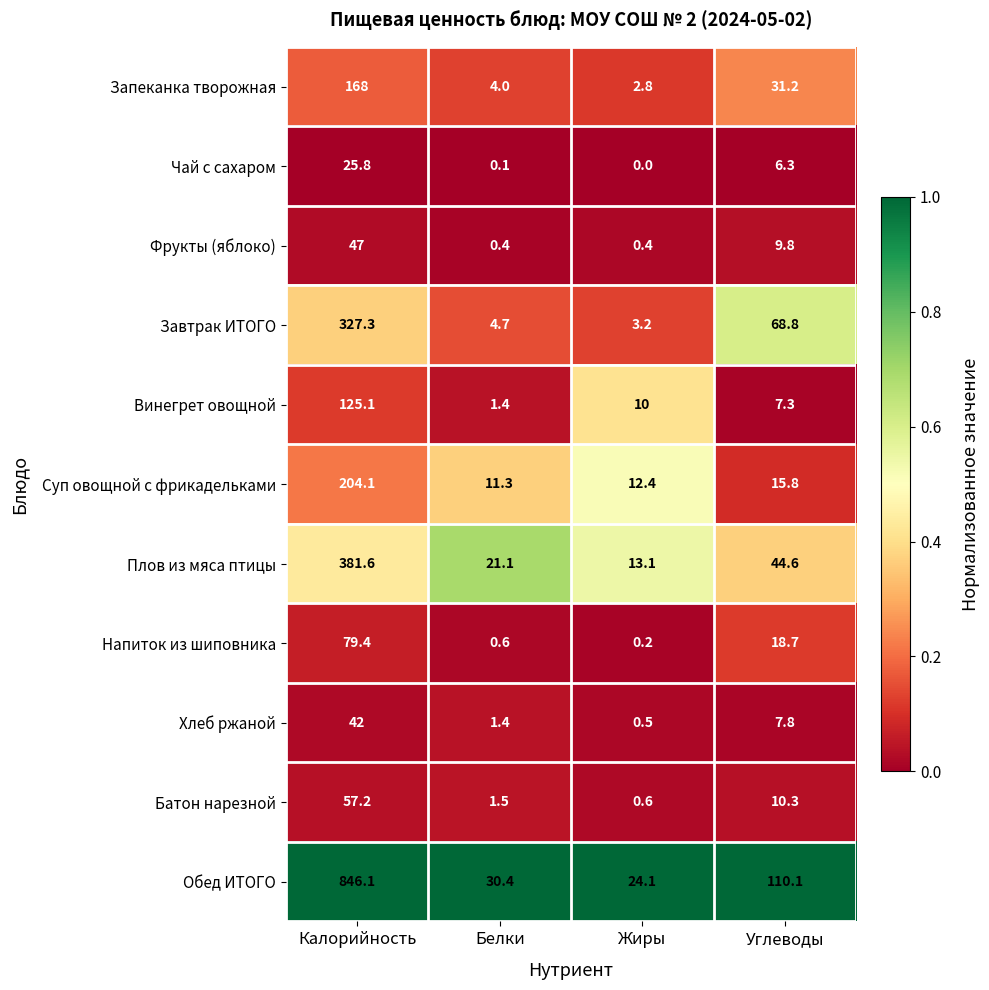

What is the greatest value displayed?

846.1